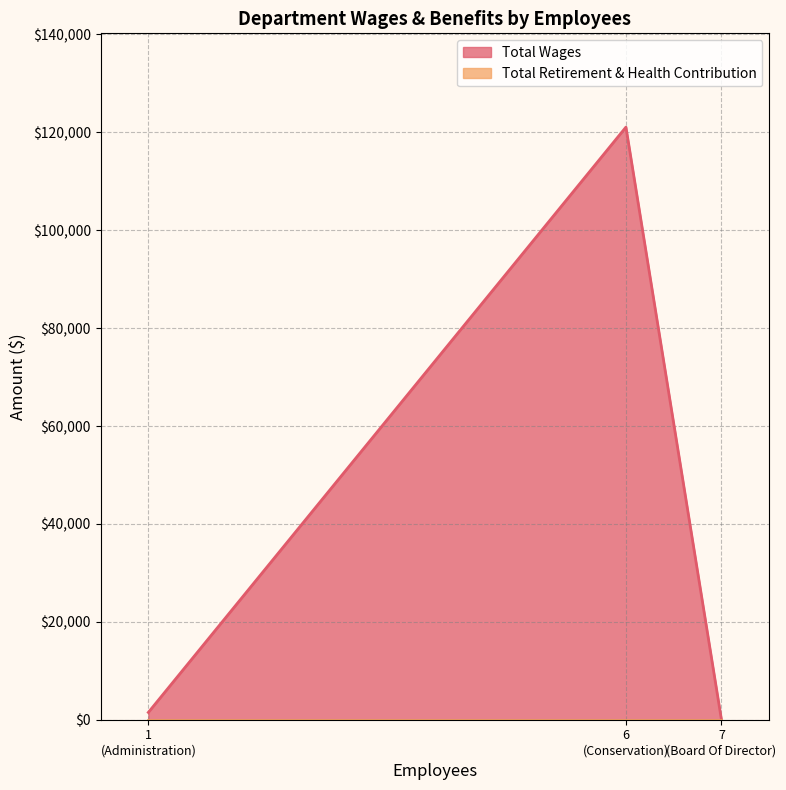

What is the highest value of the Total Wages series?

121075